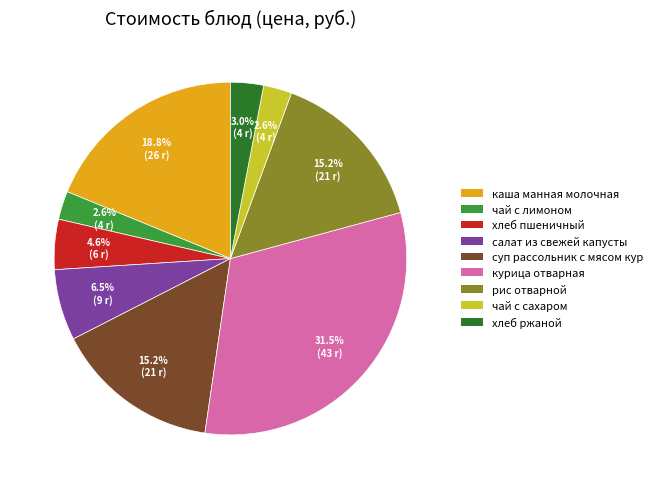

Which slice is the largest?

курица отварная